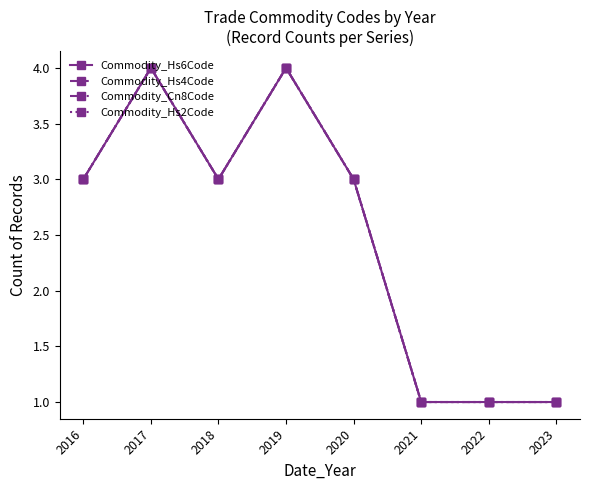

Reading right to left, list all the values displayed in this chart.

Commodity_Hs6Code: 1	1	1	3	4	3	4	3
Commodity_Hs4Code: 1	1	1	3	4	3	4	3
Commodity_Cn8Code: 1	1	1	3	4	3	4	3
Commodity_Hs2Code: 1	1	1	3	4	3	4	3